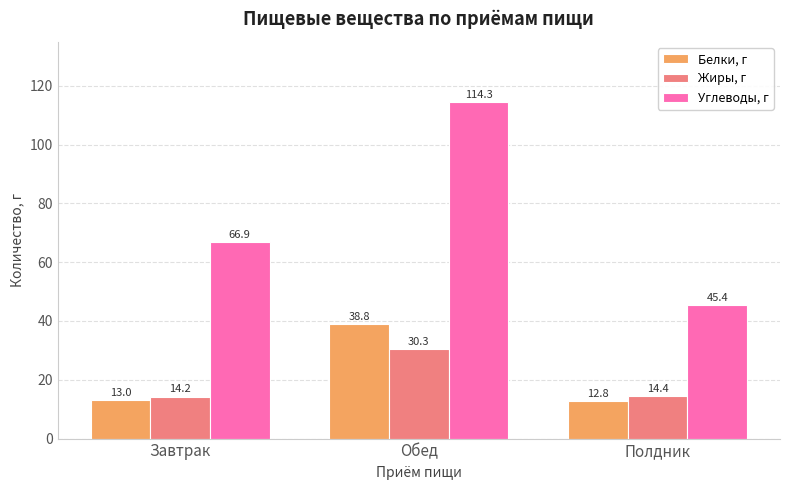

What is the difference between the maximum and minimum values in the Жиры, г series?

16.1